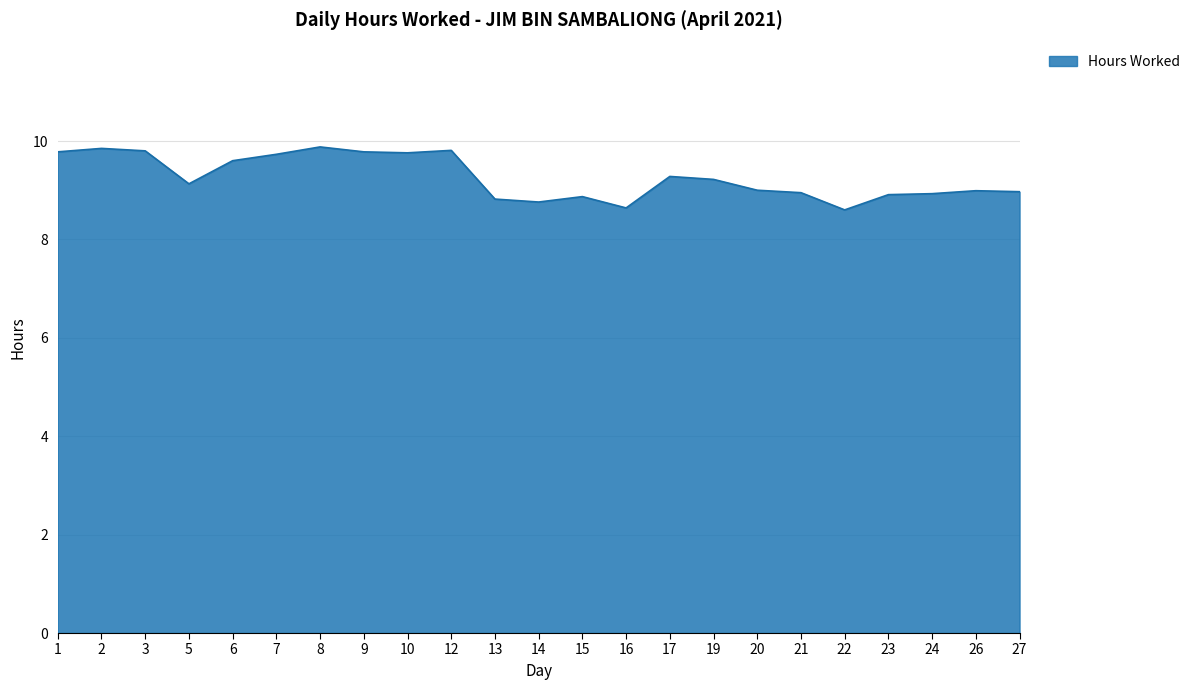

Does the chart display data point markers on the line(s)?

No